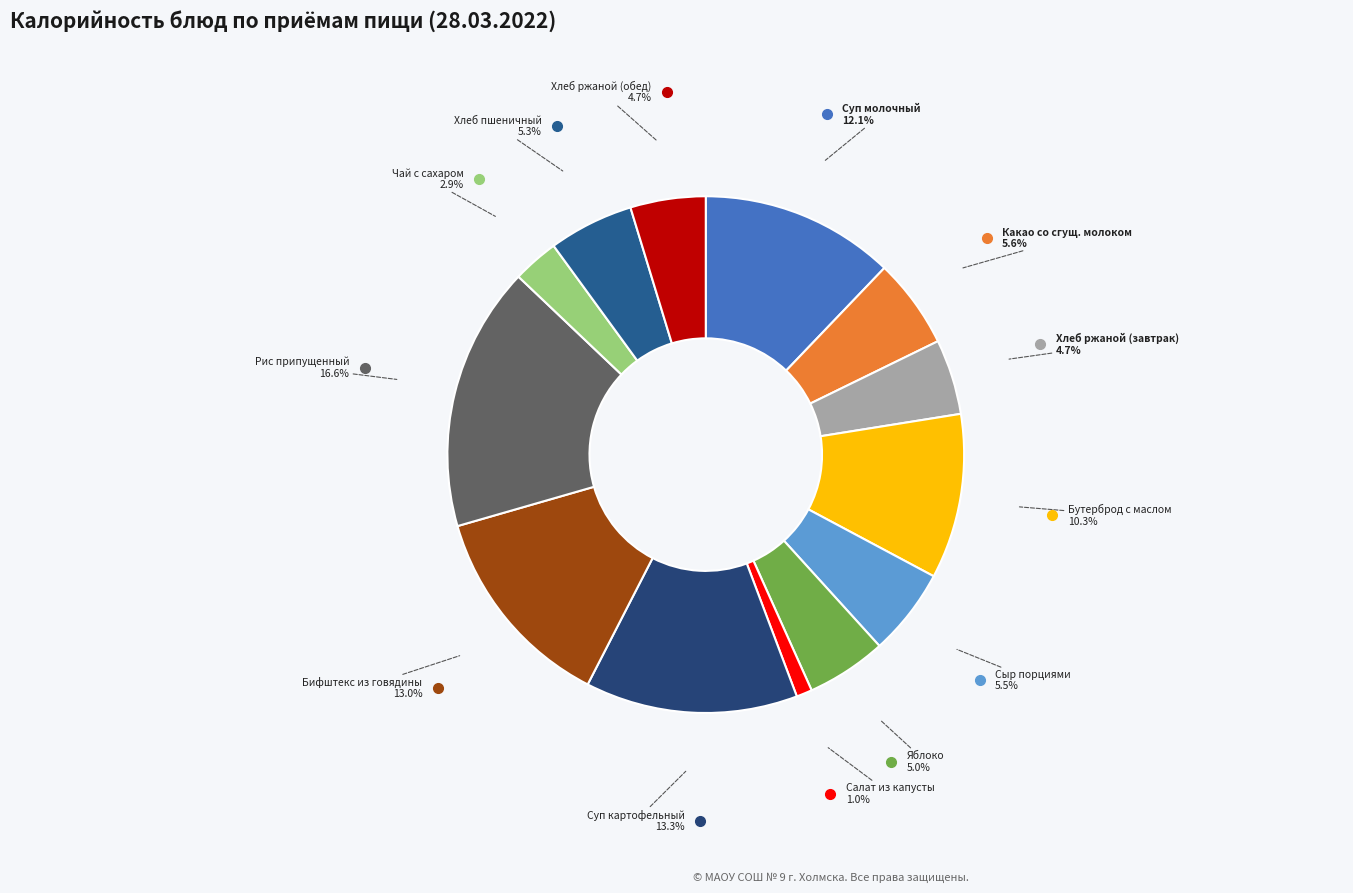

To the nearest percent, what is the difference between the largest and smallest slice percentages?

16%